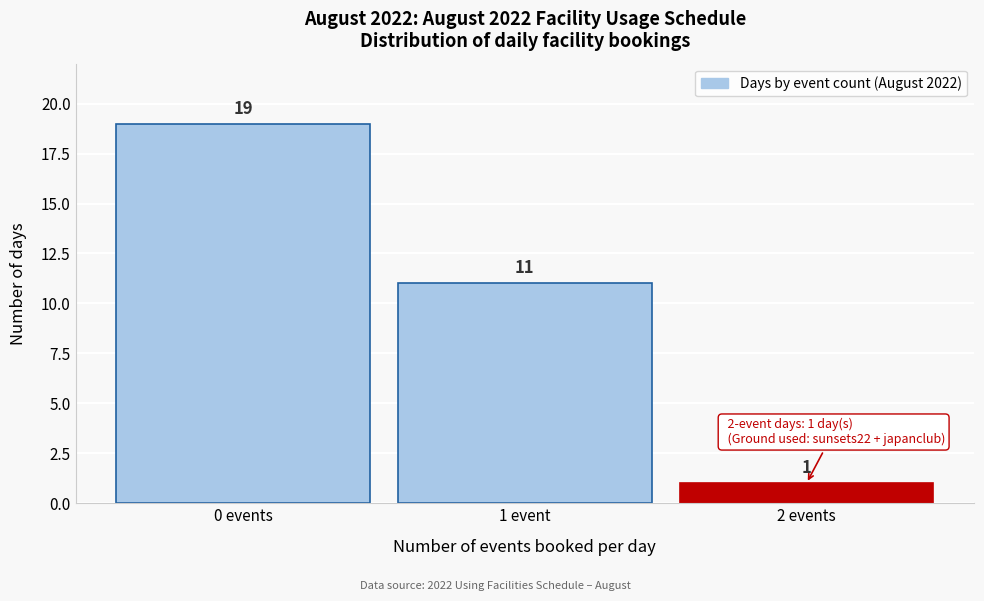

Reading left to right, what are all the values shown in this chart?

0 events=19	1 event=11	2 events=1